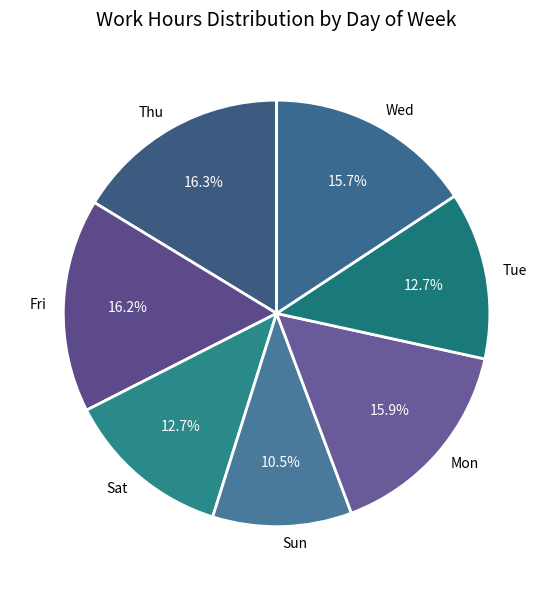

Which slice is the smallest?

Sun